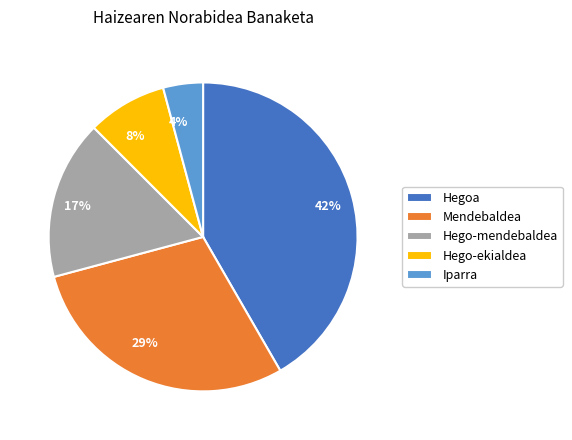

Is there any slice that represents more than half of the pie?

No